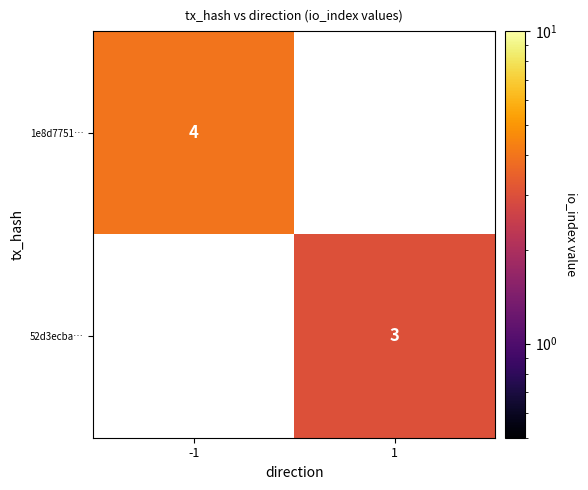

True or false: 52d3ecba… has a value of 1 at 1.

False